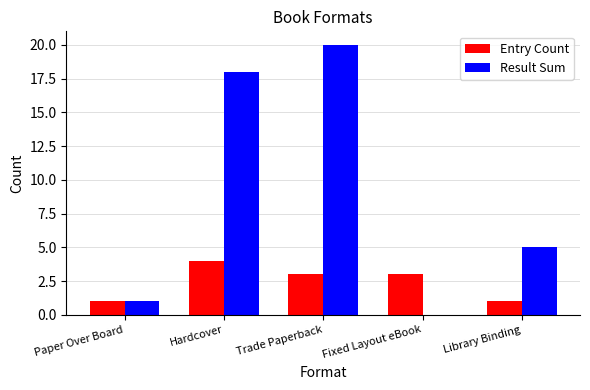

Which series changed the most between Trade Paperback and Fixed Layout eBook?

Result Sum